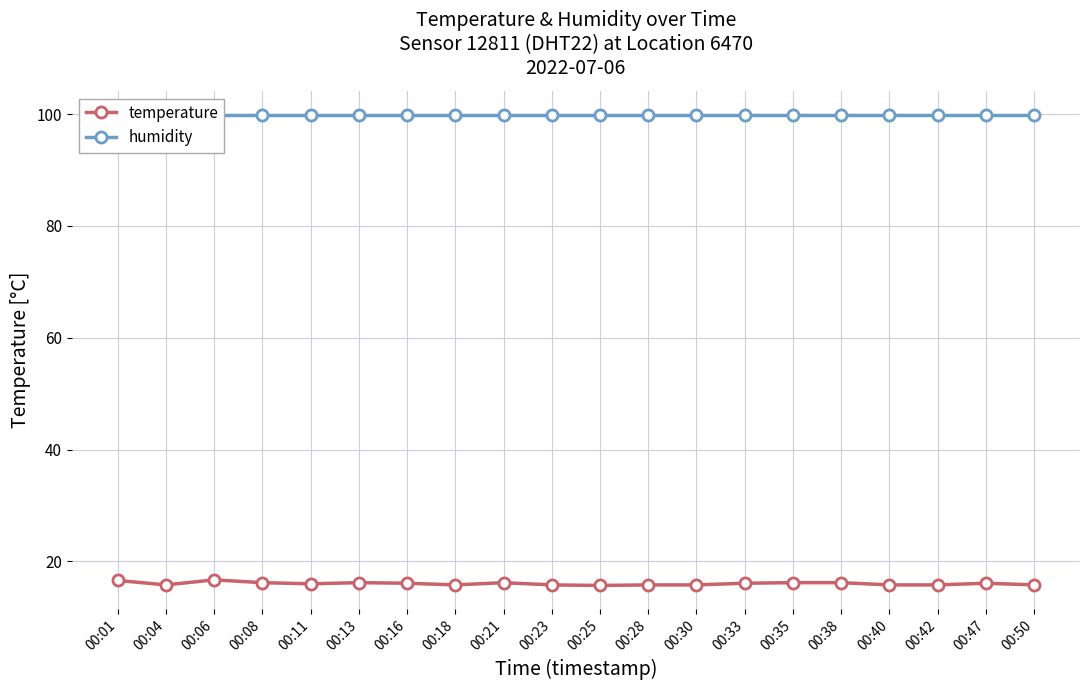

True or false: humidity and temperature intersect in this chart.

False